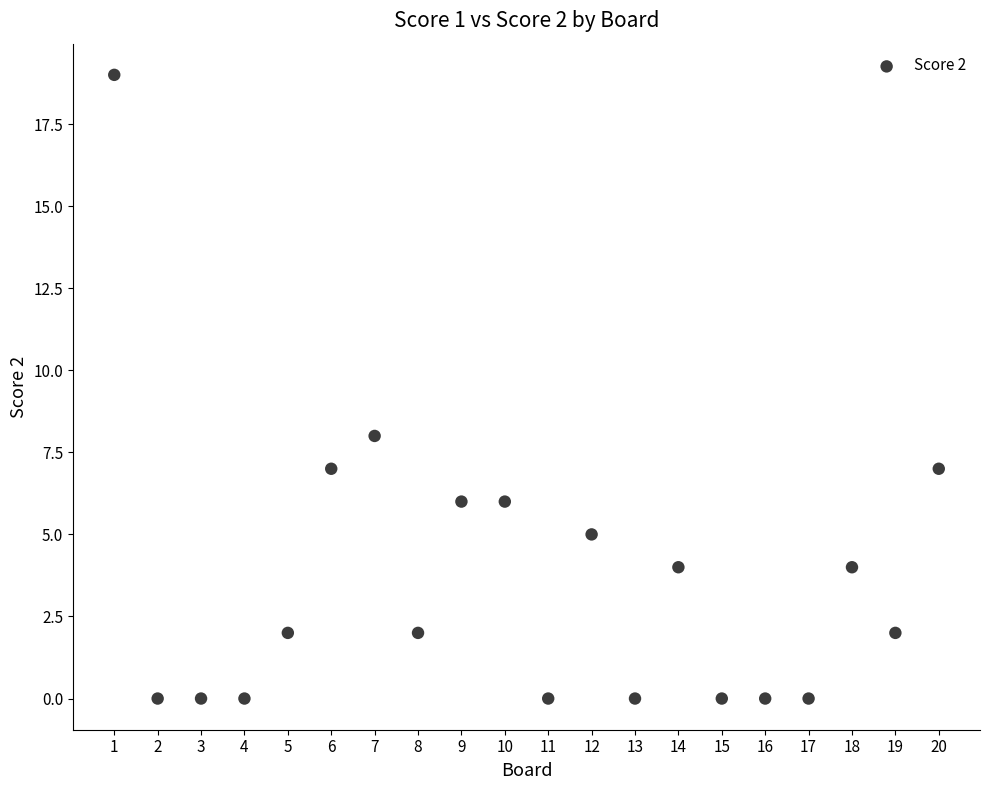

What Y value in the scatter plot is closest to 9?

8